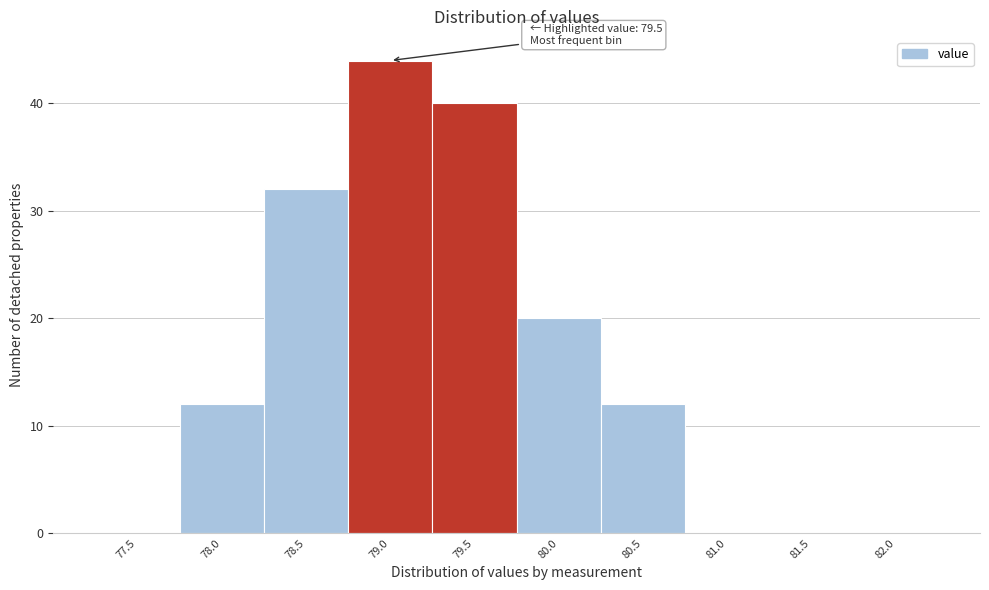

Reading left to right, extract all data points from this chart.

77.5=0	78.0=12	78.5=32	79.0=44	79.5=40	80.0=20	80.5=12	81.0=0	81.5=0	82.0=0